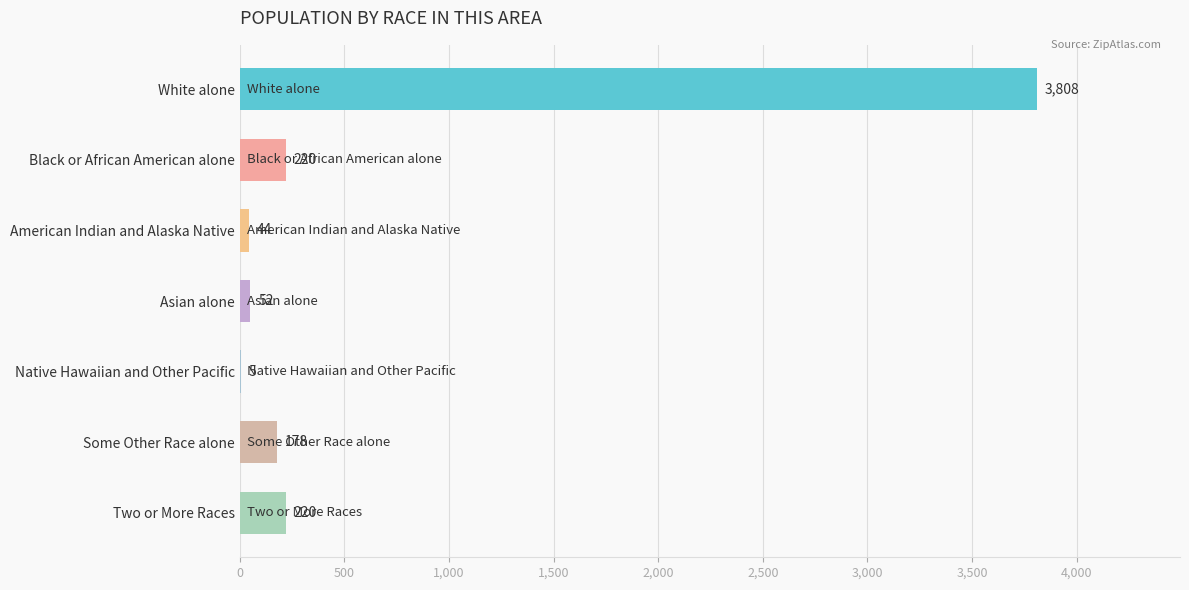

What is the change in value from Asian alone to Some Other Race alone?

+126